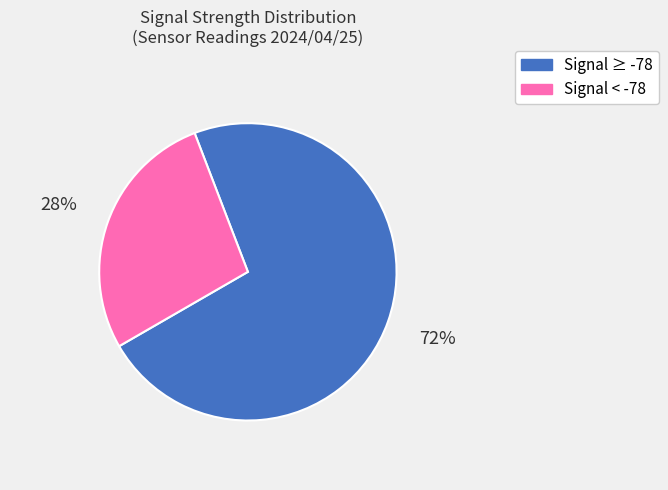

To the nearest percent, what is the average slice percentage?

50%